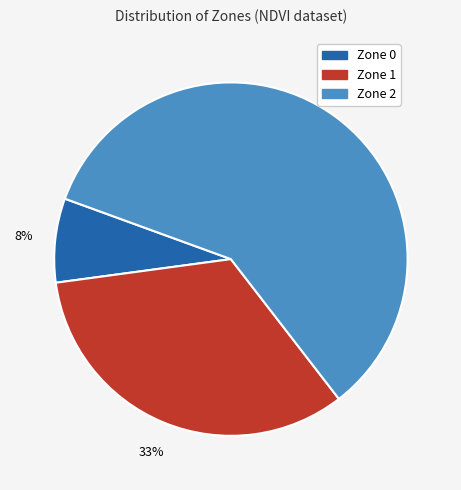

Between Zone 0 and Zone 1, which is larger?

Zone 1